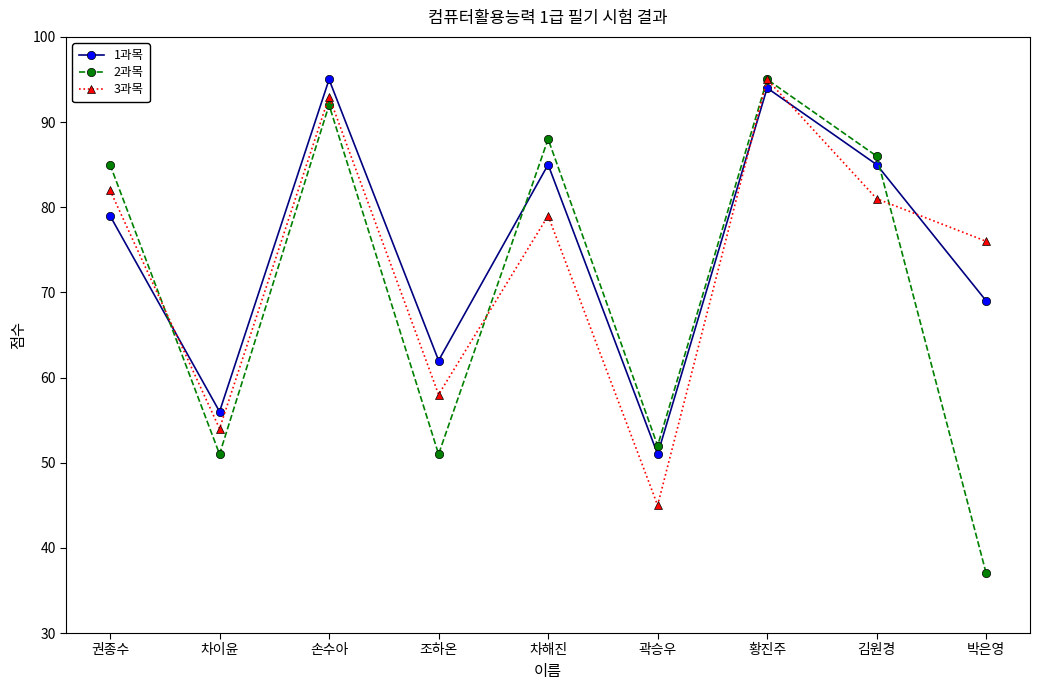

What position from the right is 권종수?

9